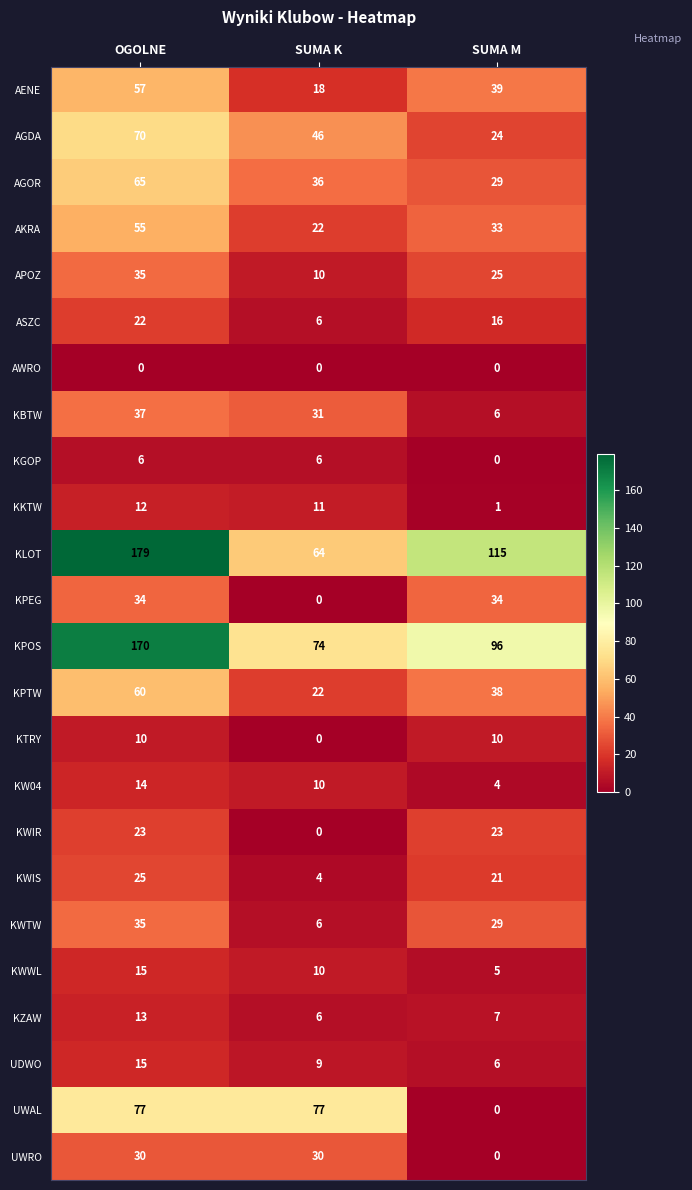

What is the highest value of the AENE series?

57